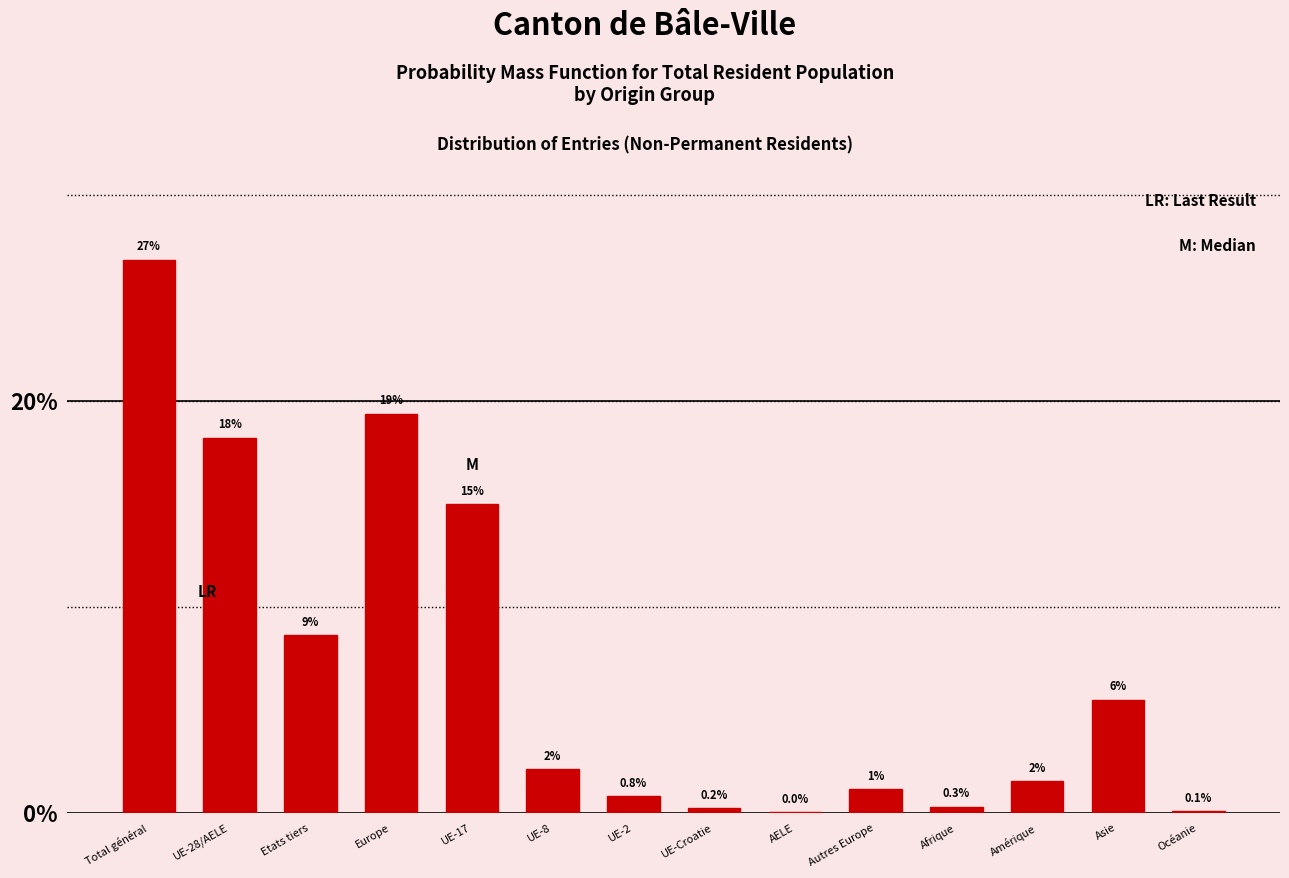

At which label is the value closest to 13?

UE-17